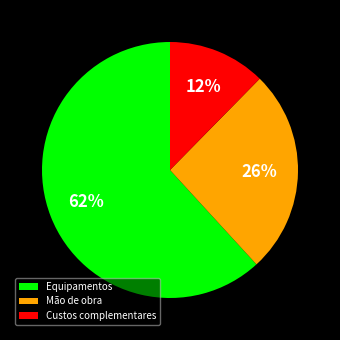

True or false: Custos complementares accounts for 21% of the total.

False